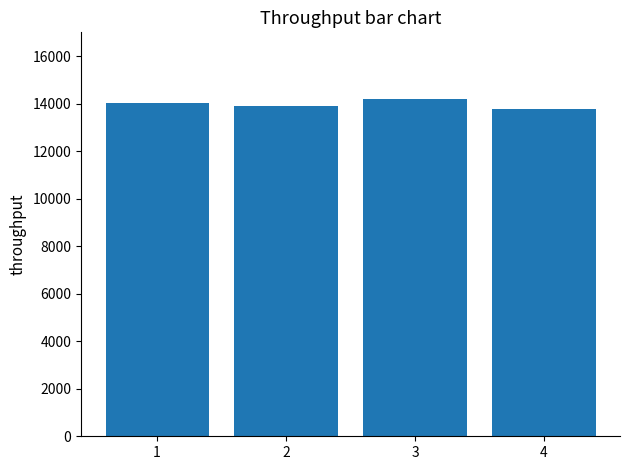

What is the smallest value displayed?

13760